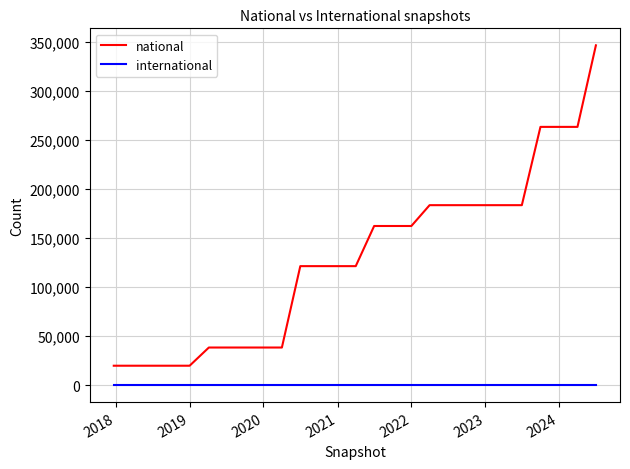

True or false: national and international cross at least once.

False